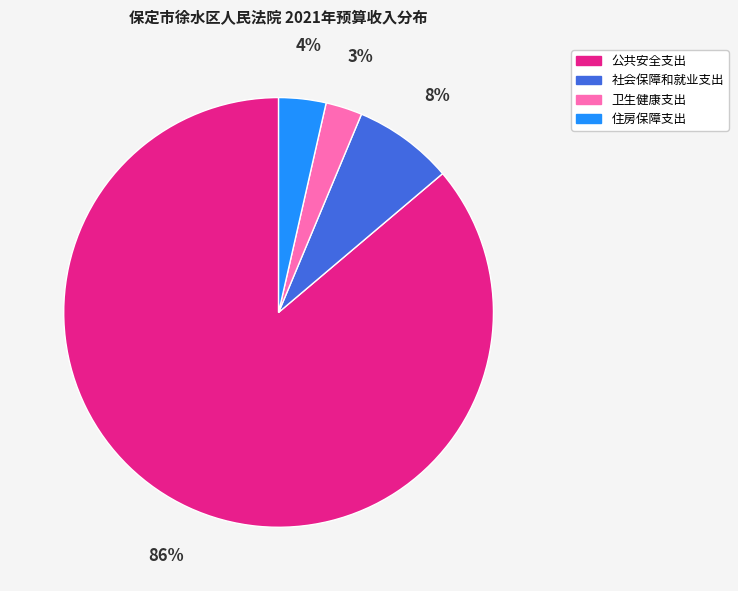

Which category has the biggest portion of the pie?

公共安全支出